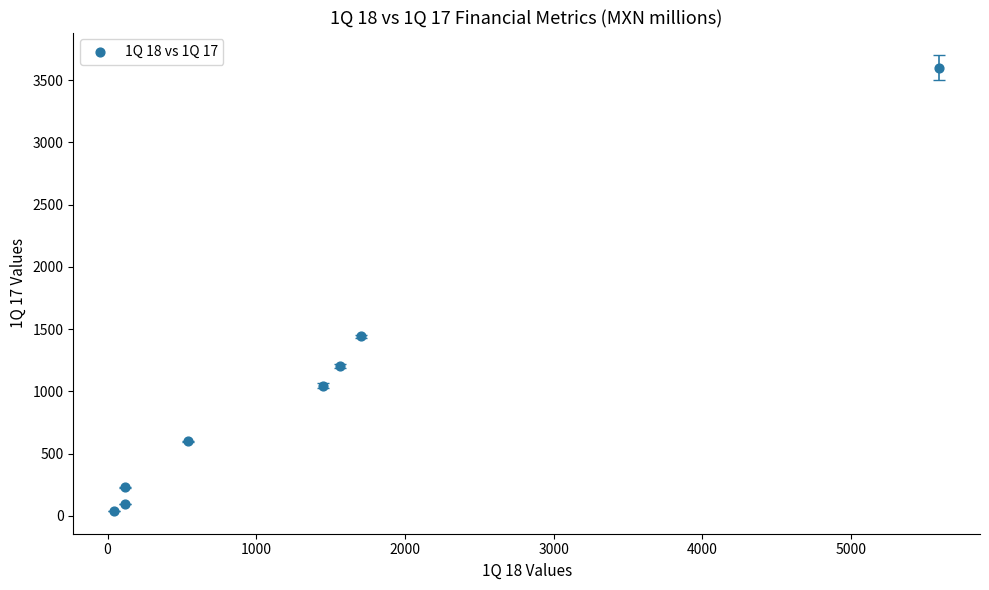

What Y value in the scatter plot is closest to 1820?

1443.3